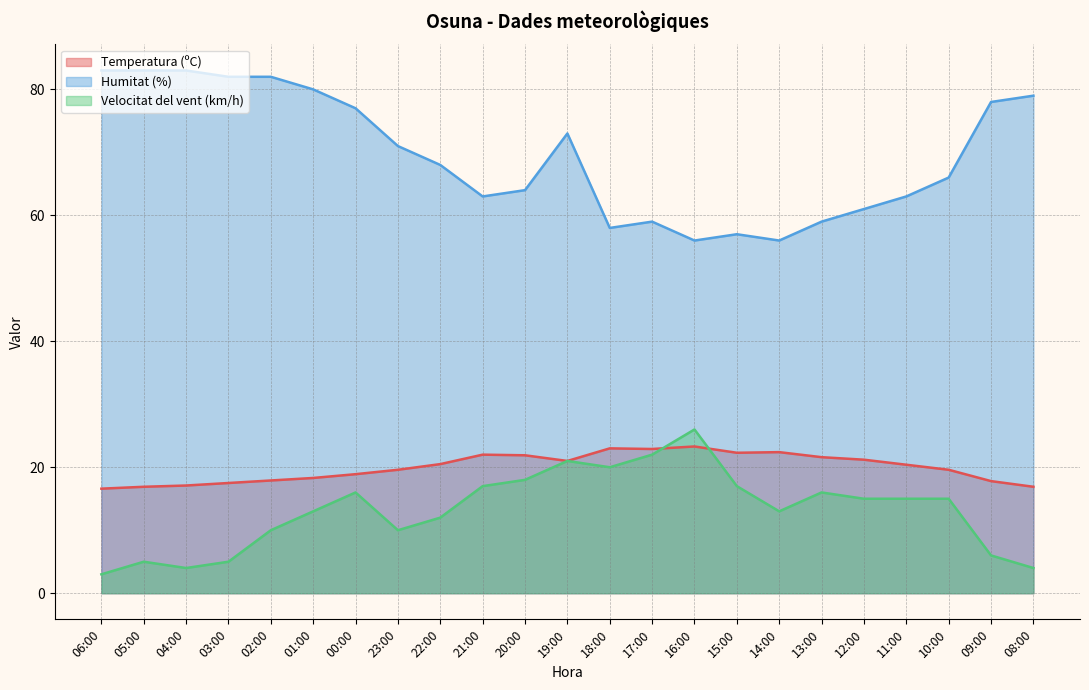

What is the difference between the maximum and minimum values in the Temperatura (ºC) series?

6.7